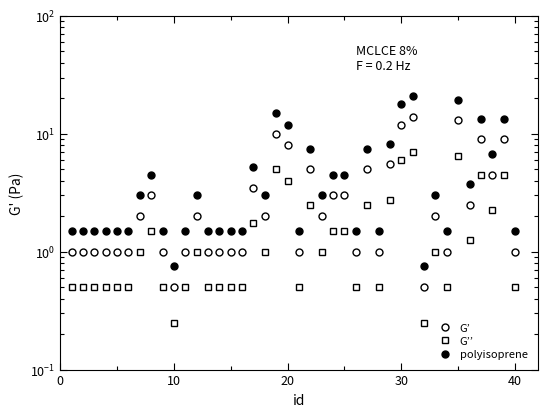

What is the smallest value displayed?

0.2